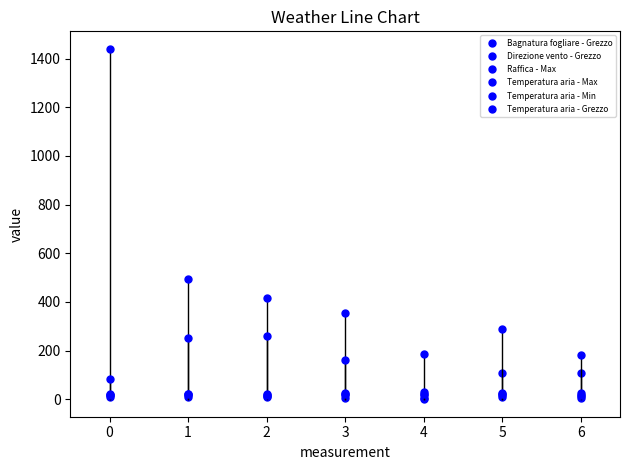

At how many categories does at least one series exceed 604?

1